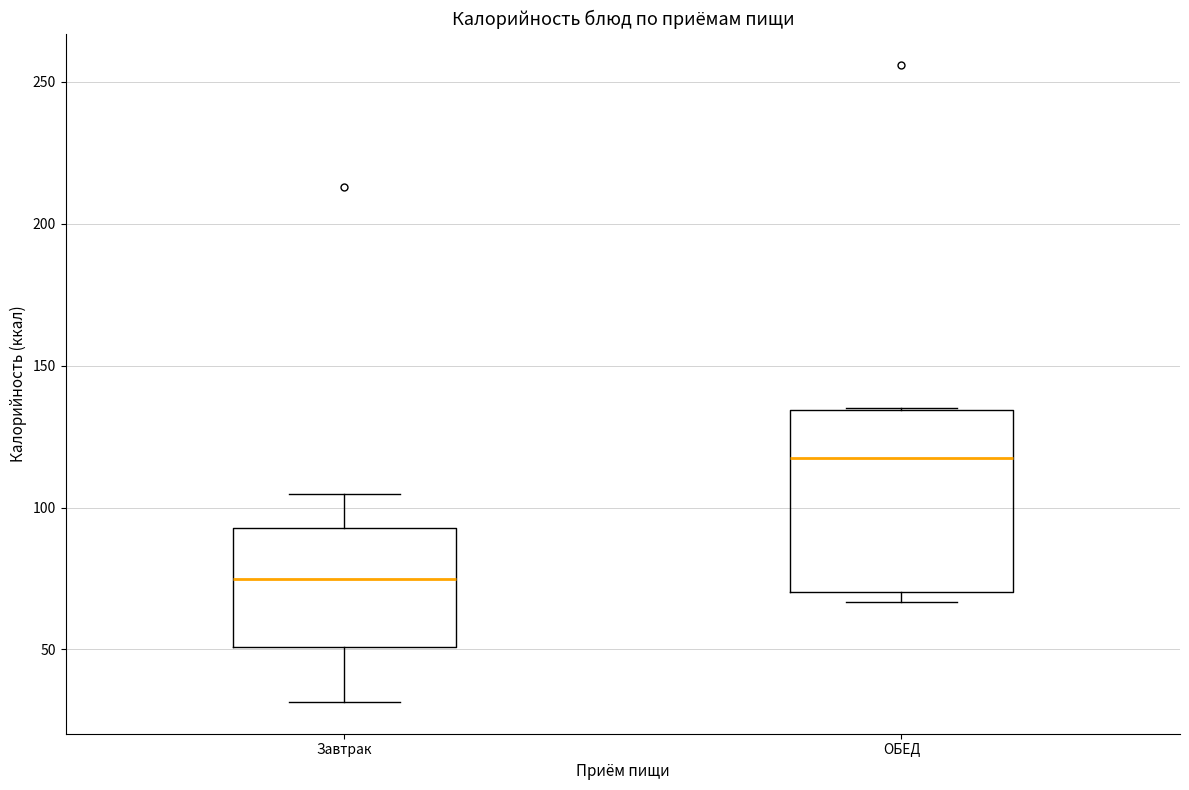

Which box is the tallest, from its lower edge to its upper edge?

ОБЕД